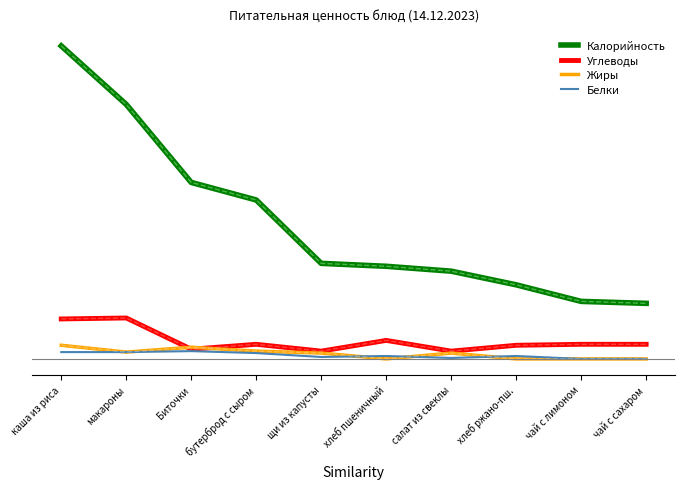

Rank the series by their maximum value, from highest to lowest.

Калорийность, Углеводы, Жиры, Белки